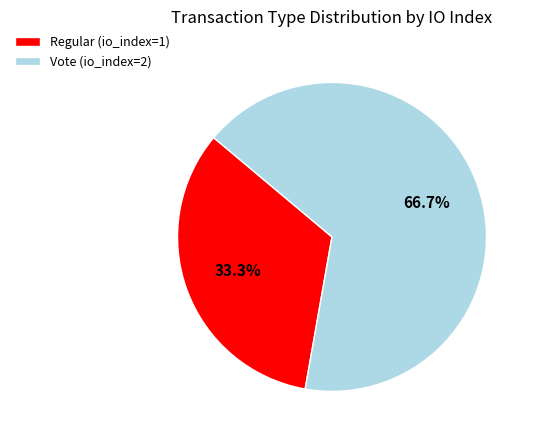

Do Vote (io_index=2) and Regular (io_index=1) together represent more than half of the pie?

Yes